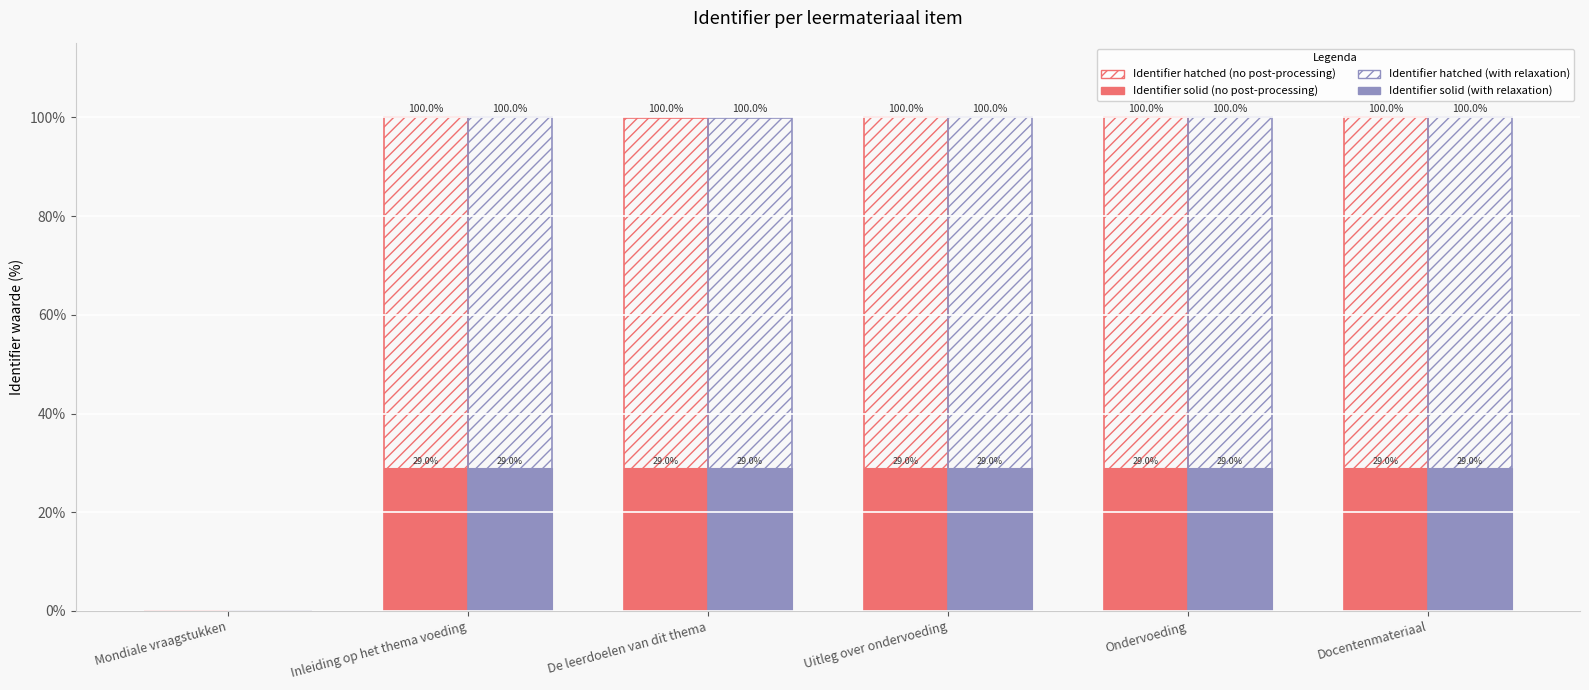

How many data points does each series have?

6